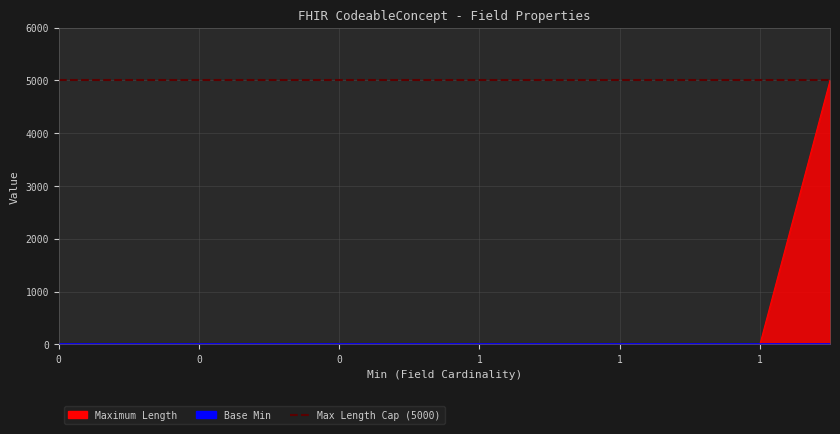

The value at 0 is 0. True or false?

True